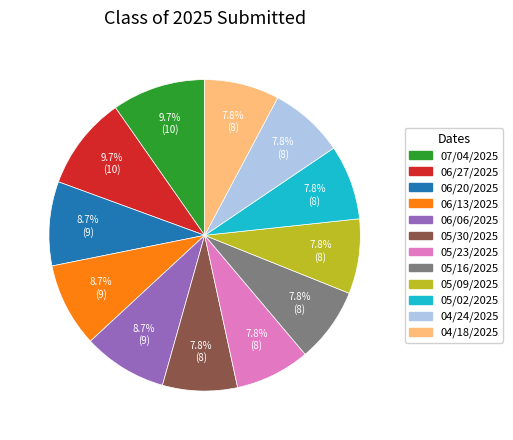

To the nearest percent, what portion does 06/20/2025 represent?

9%